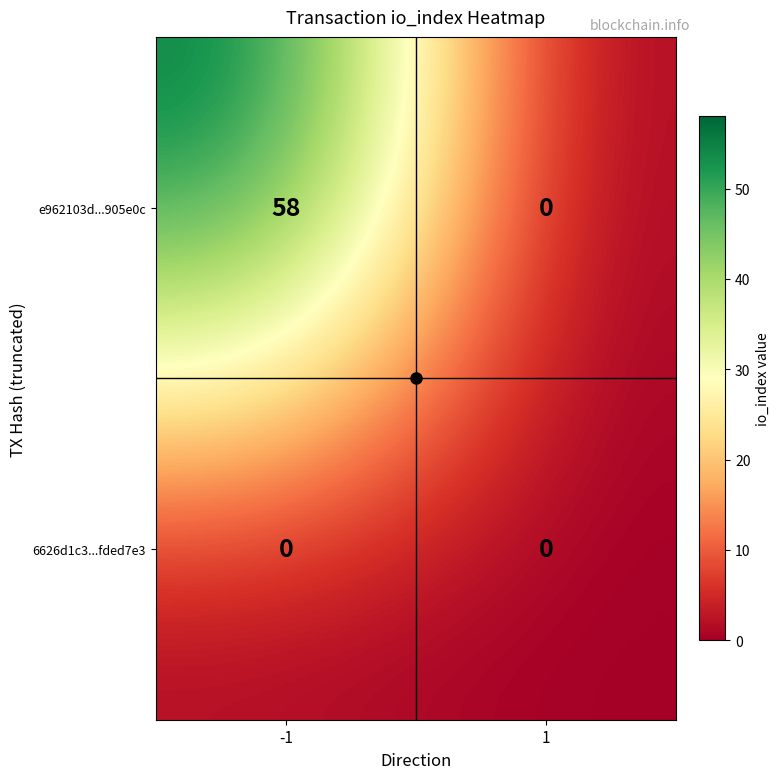

What is the difference between the highest and lowest values at -1?

58